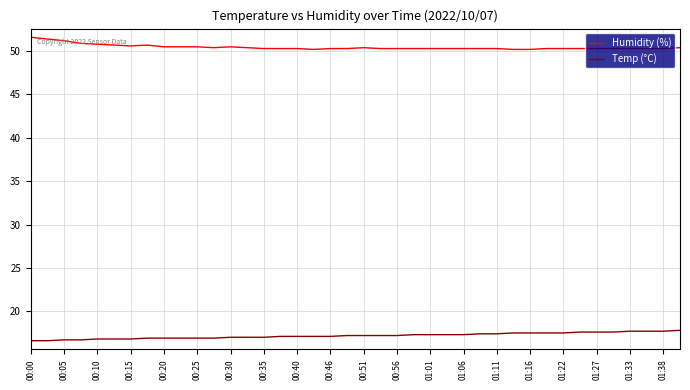

What is the minimum value for Humidity (%)?

50.2